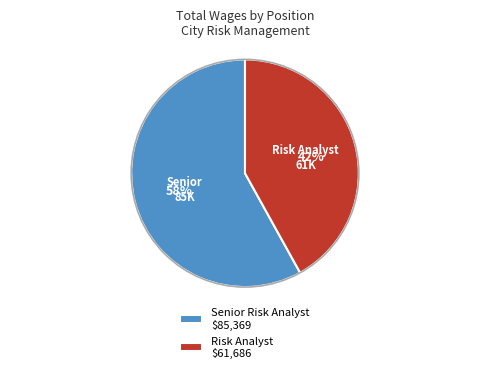

Does any single category account for the majority?

Yes